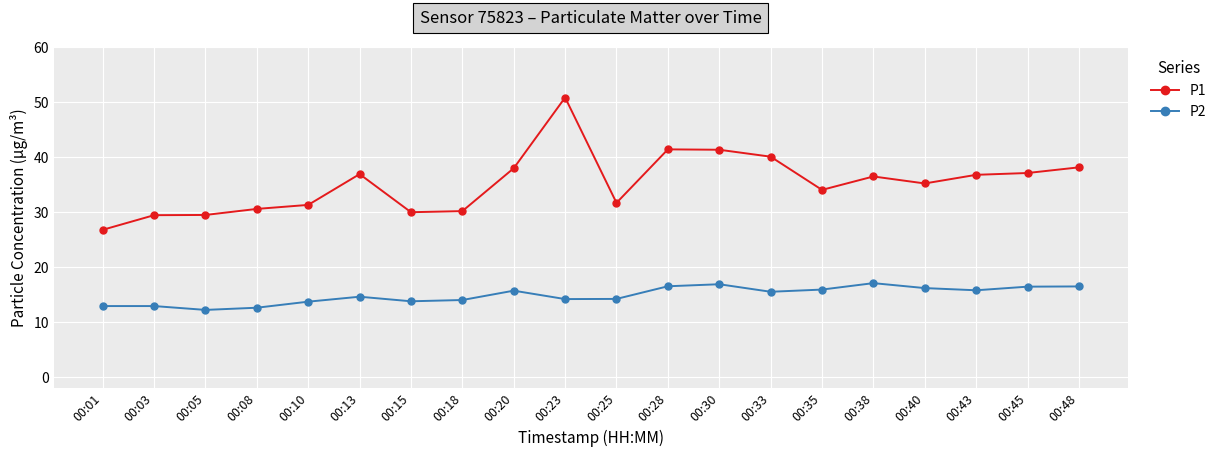

Is it true that P1 equals 54.8 at 00:33?

False